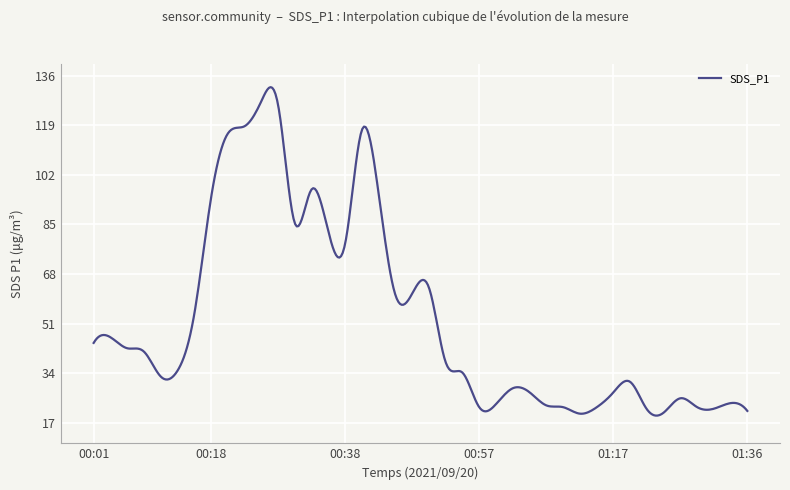

What is the difference between the maximum and minimum values?

112.6